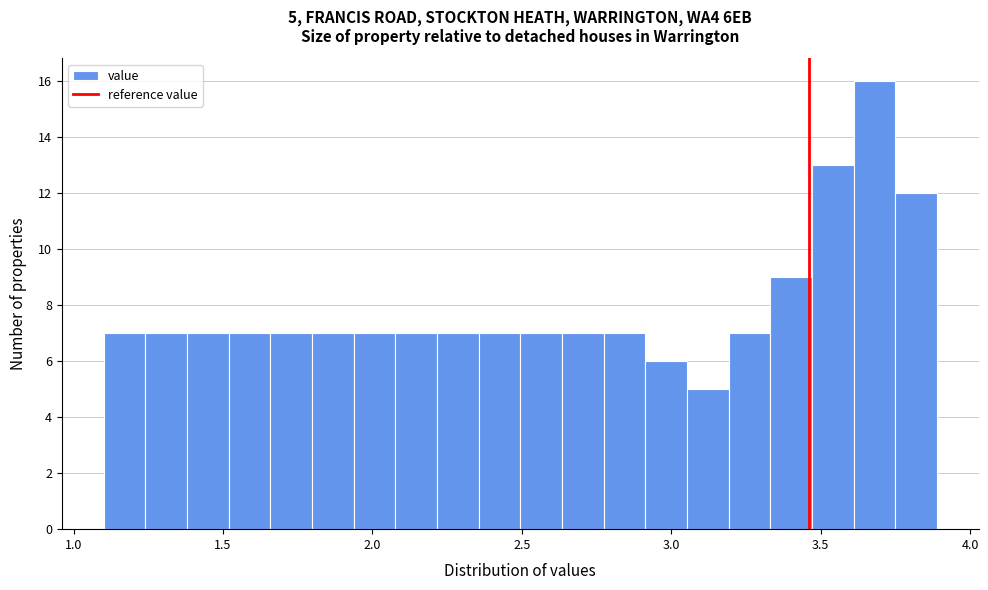

Read against the x-axis, roughly where is the centre of the tallest bar?

3.70